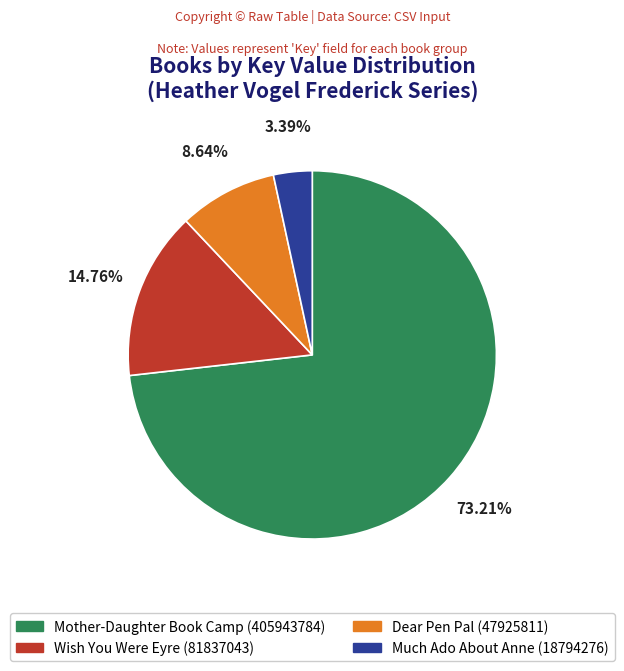

Count the number of slices in the pie.

4